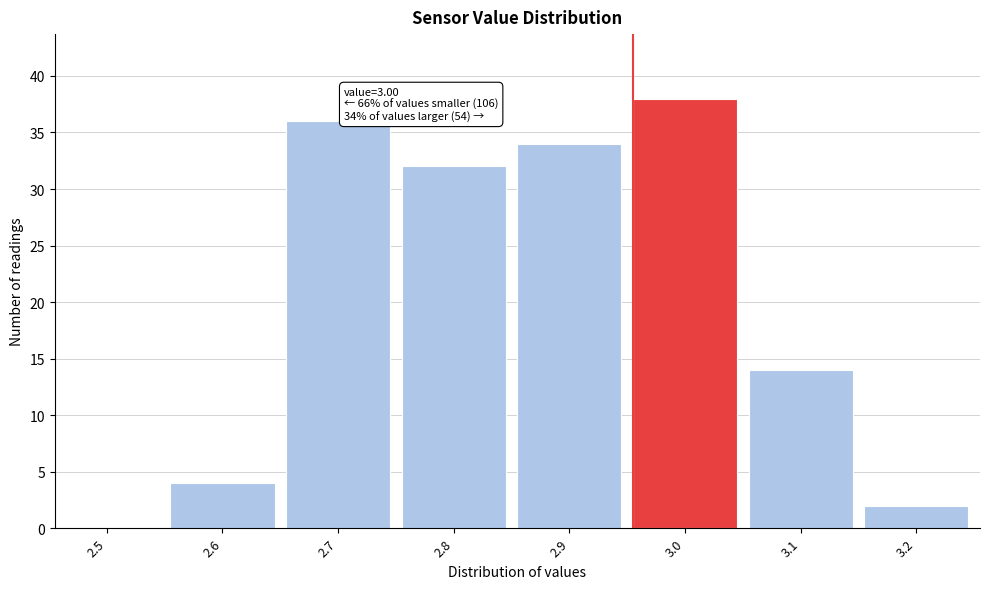

Reading left to right, transcribe all the data shown in this chart.

2.5=0	2.6=4	2.7=36	2.8=32	2.9=34	3.0=38	3.1=14	3.2=2